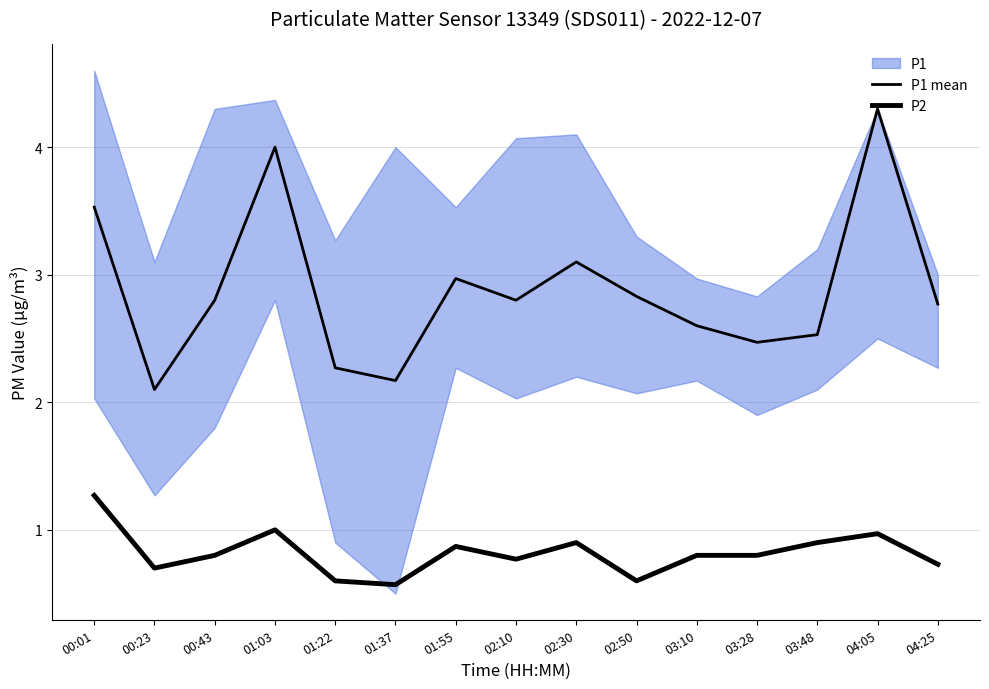

Between 02:10 and 00:01, which is larger?

00:01